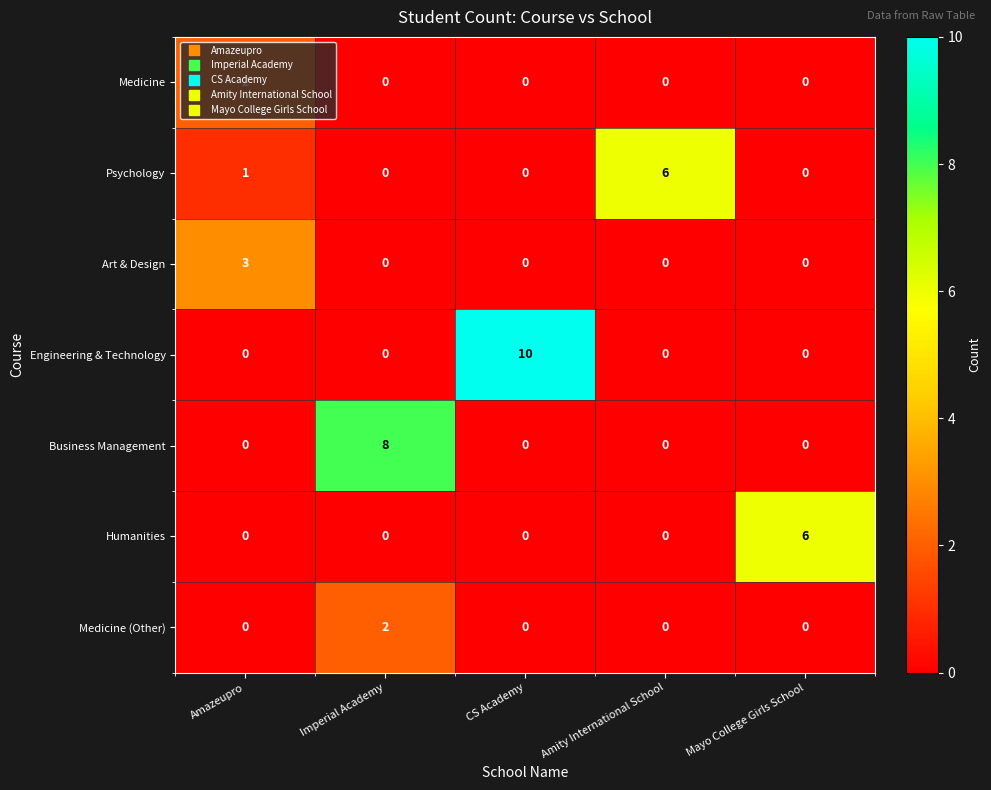

How many Medicine values are between 0 and 1?

4